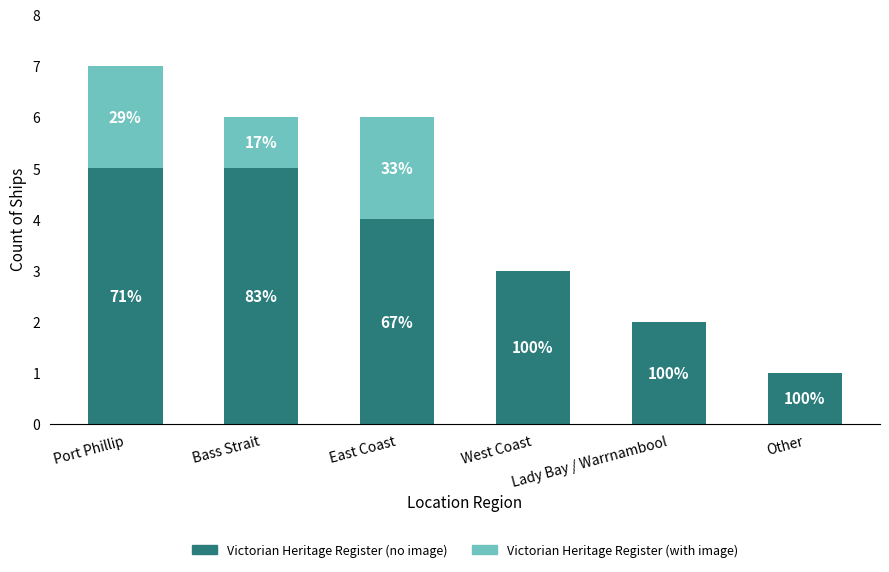

What are all the series names shown in the legend?

Victorian Heritage Register (no image), Victorian Heritage Register (with image)